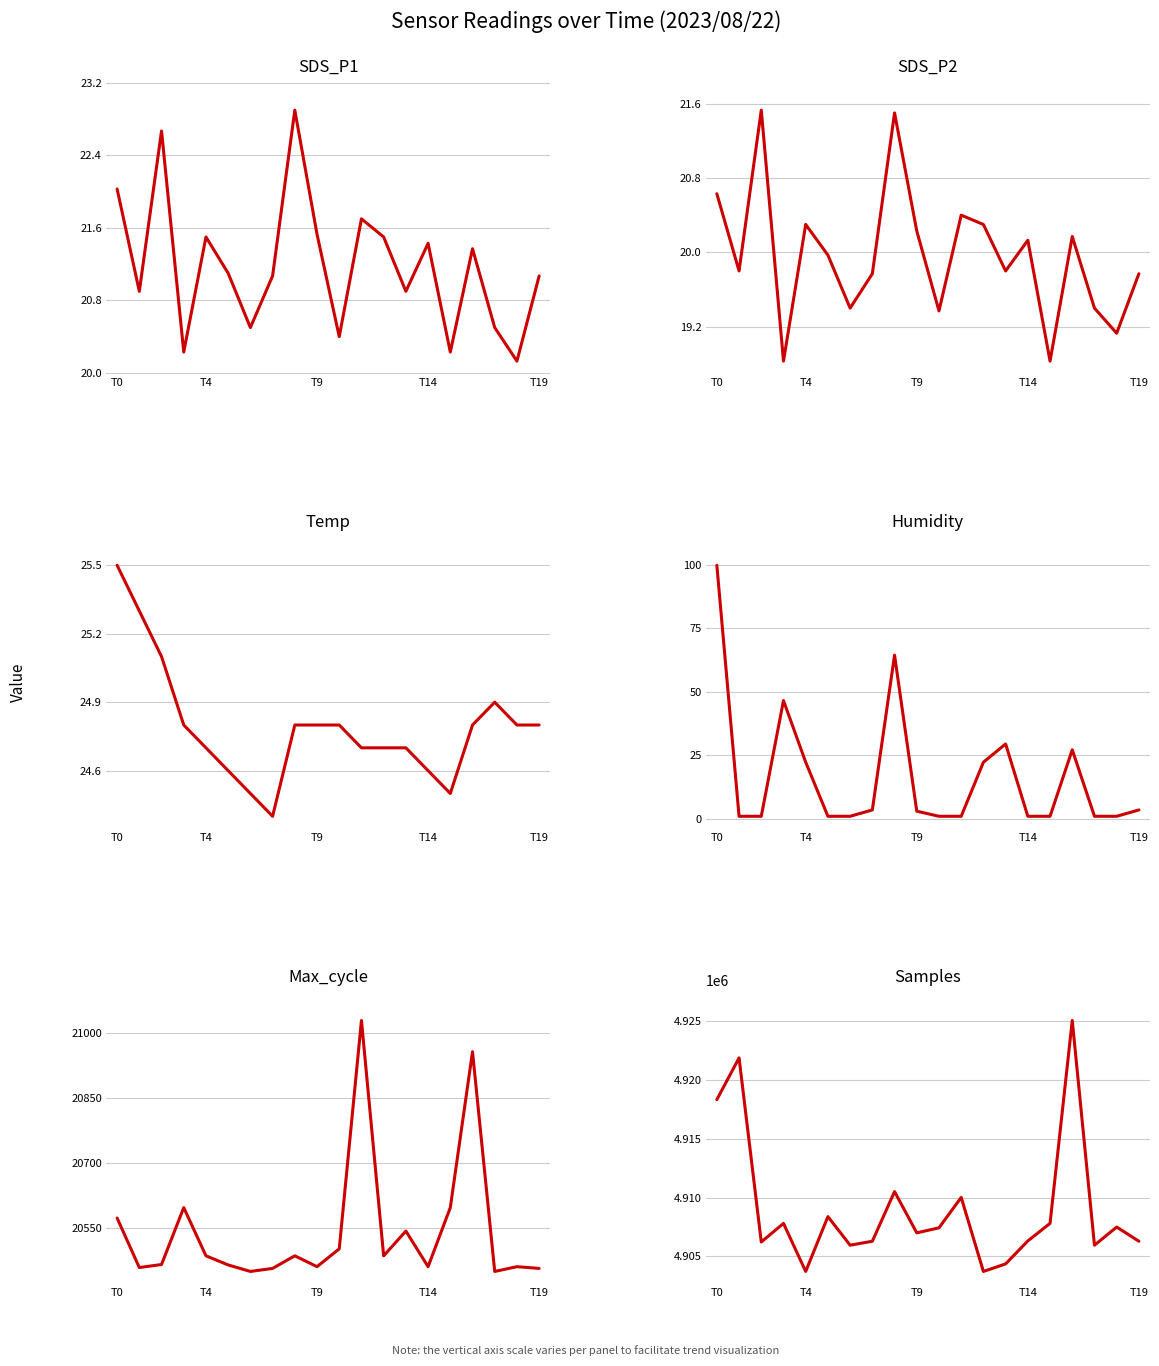

True or false: SDS_P1 has more than 2 interior local peaks.

True